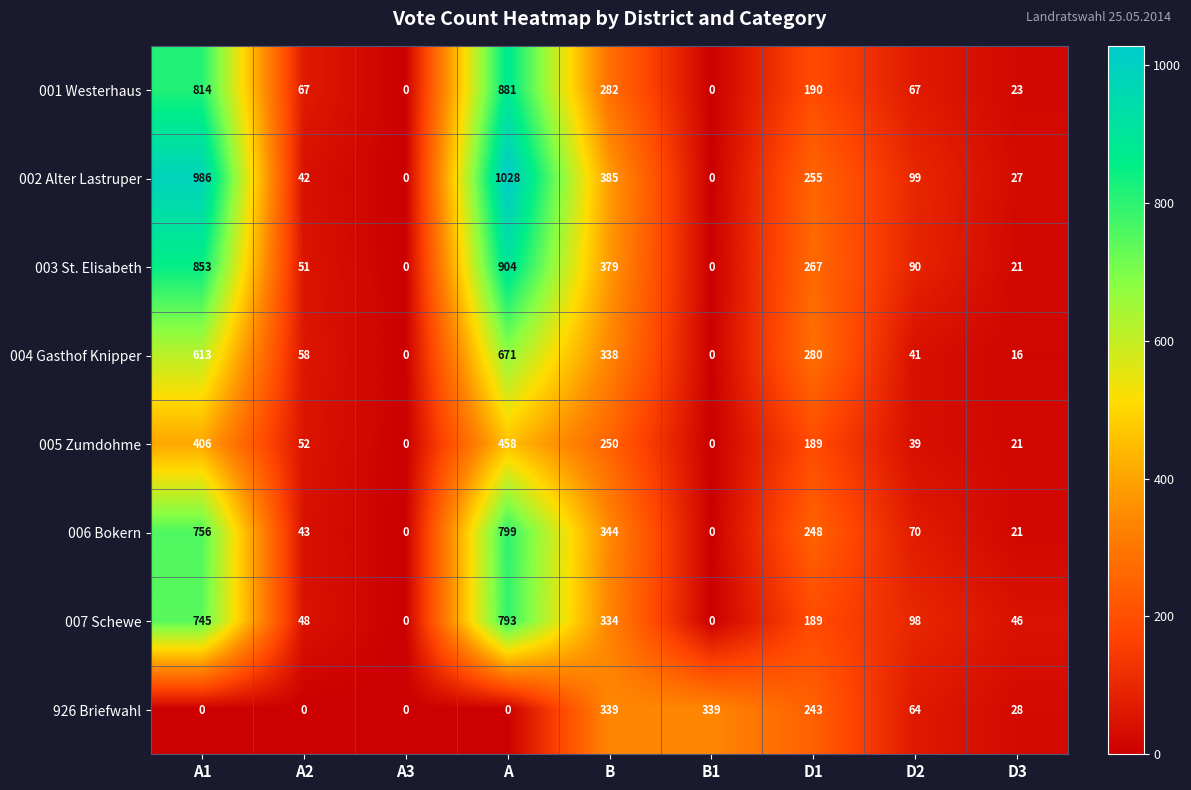

What is the spread (max minus min) of values at B1?

339